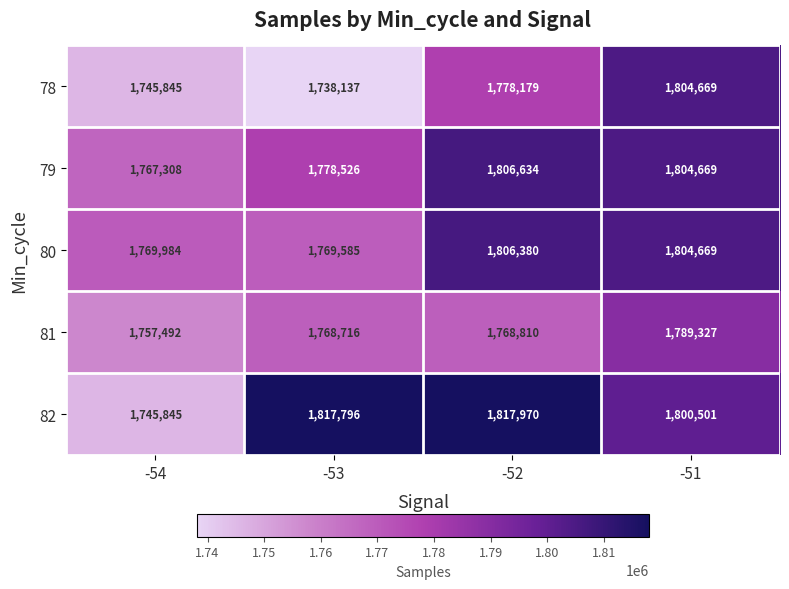

Reading left to right, what are all the values shown in this chart?

78: 1745845	1738137	1778179	1804669
79: 1767308	1778526	1806634	1804669
80: 1769984	1769585	1806380	1804669
81: 1757492	1768716	1768810	1789327
82: 1745845	1817796	1817970	1800501